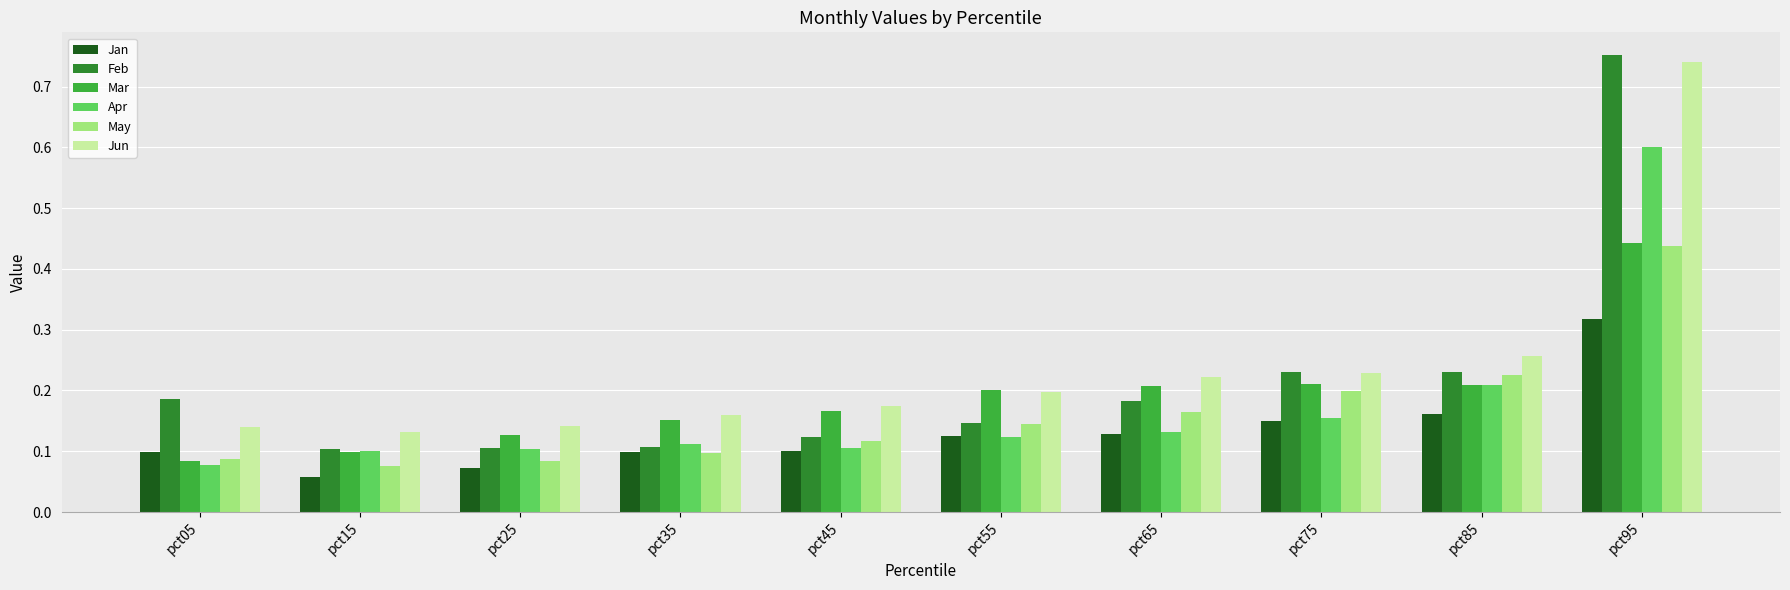

Count the Apr values in the range 0 to 1.

10